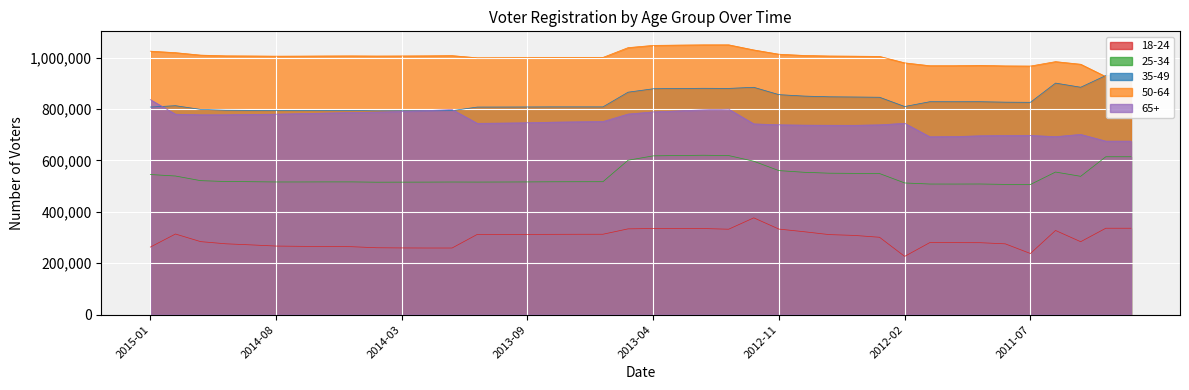

Where is 18-24 nearest to the value 301687?

29